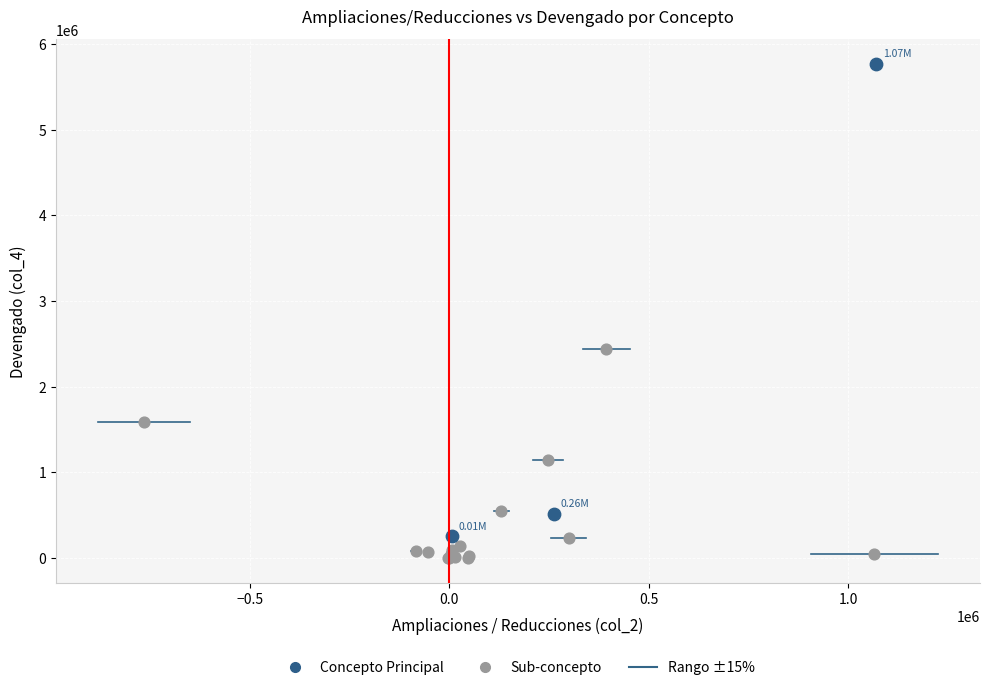

Which series contains the highest Y value?

Concepto Principal